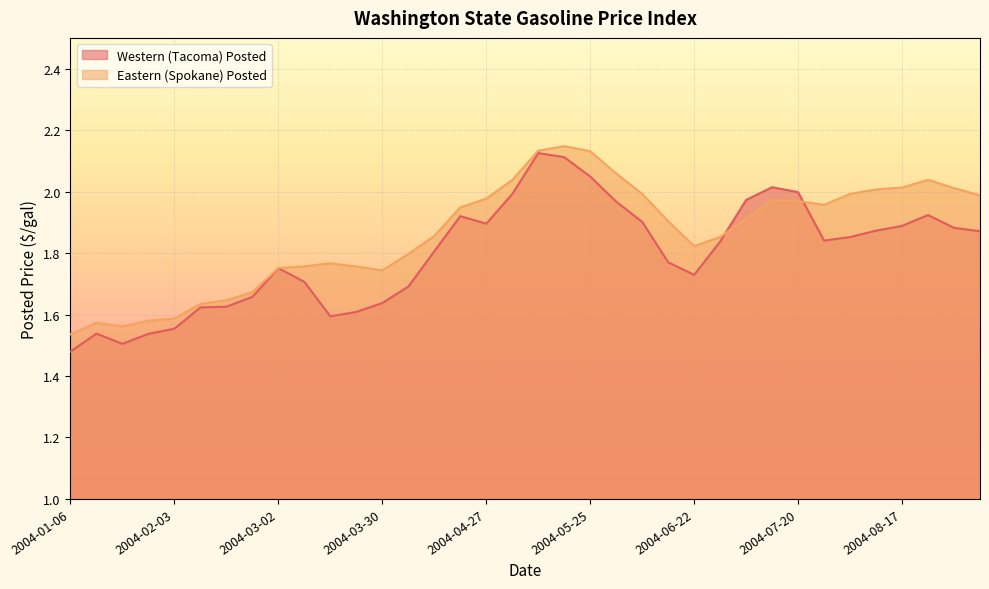

At which label is Eastern (Spokane) Posted closest to 1?

2004-01-06